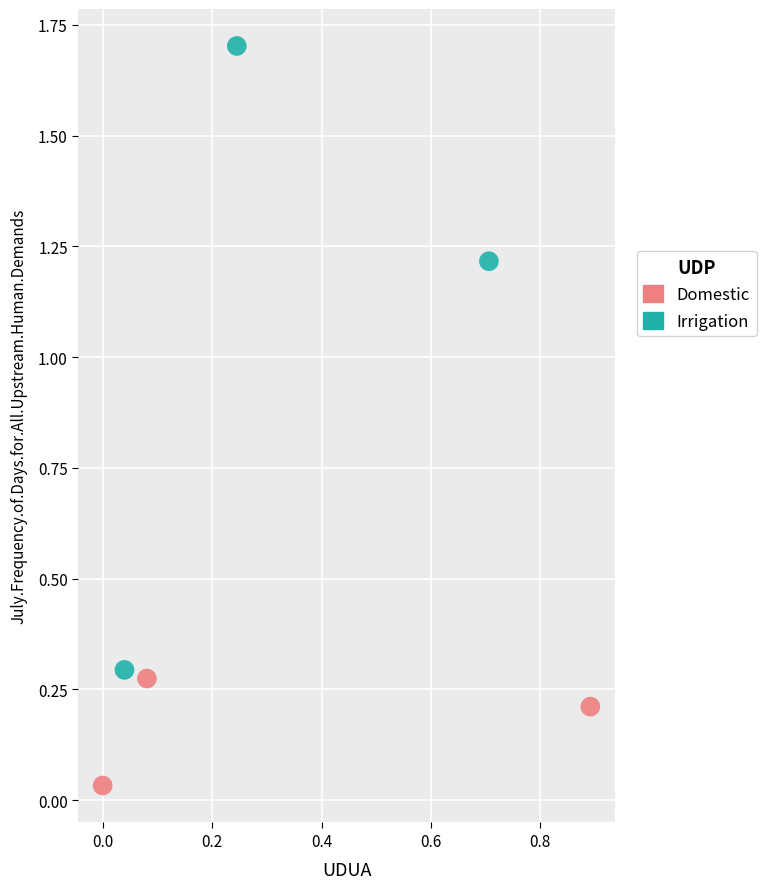

Which series has the largest Y range (max minus min)?

Irrigation